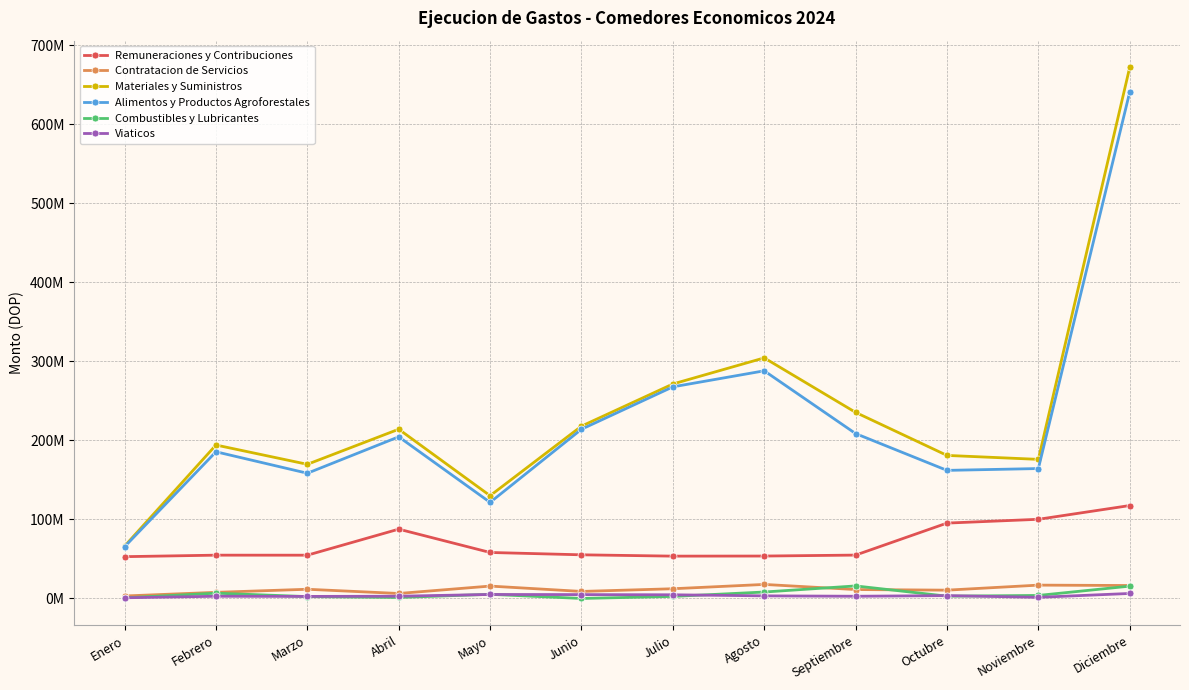

True or false: Remuneraciones y Contribuciones and Materiales y Suministros intersect in this chart.

False